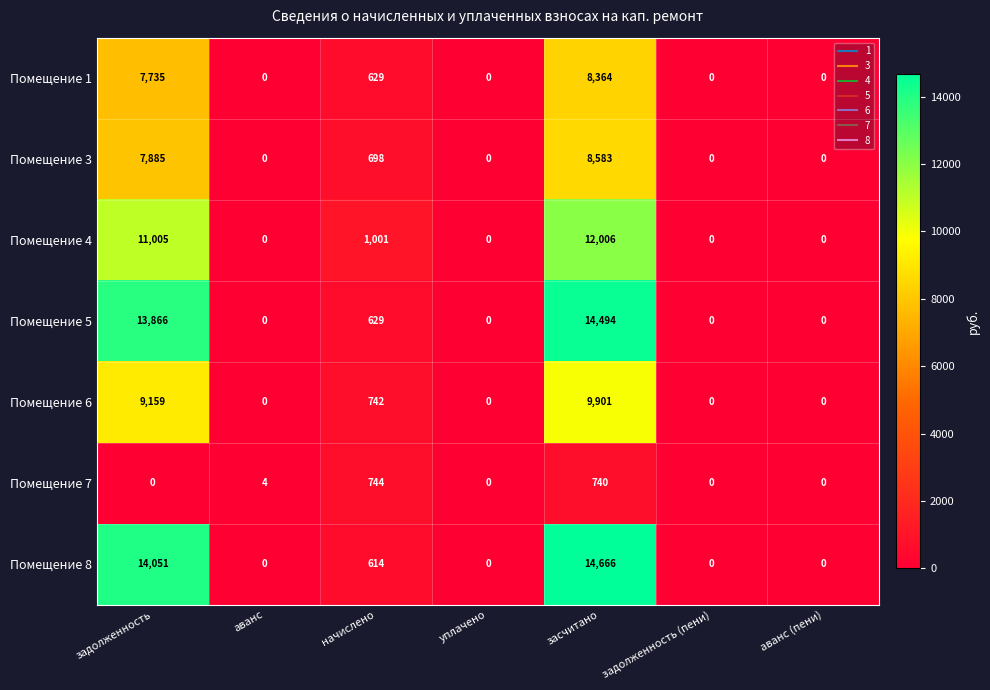

What is the sum of all Помещение 8 values?

29331